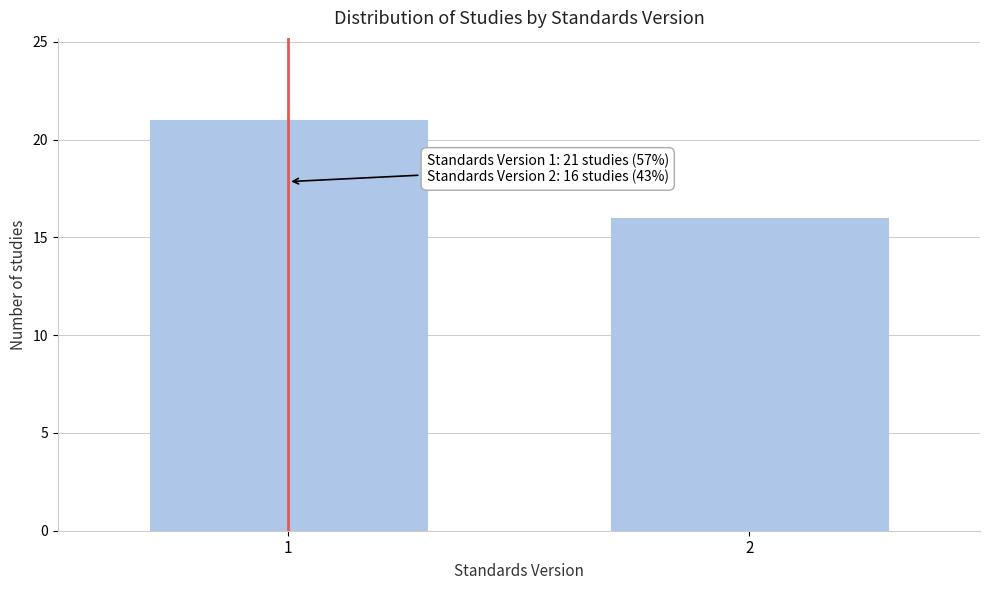

Reading left to right, what are all the values shown in this chart?

21	16